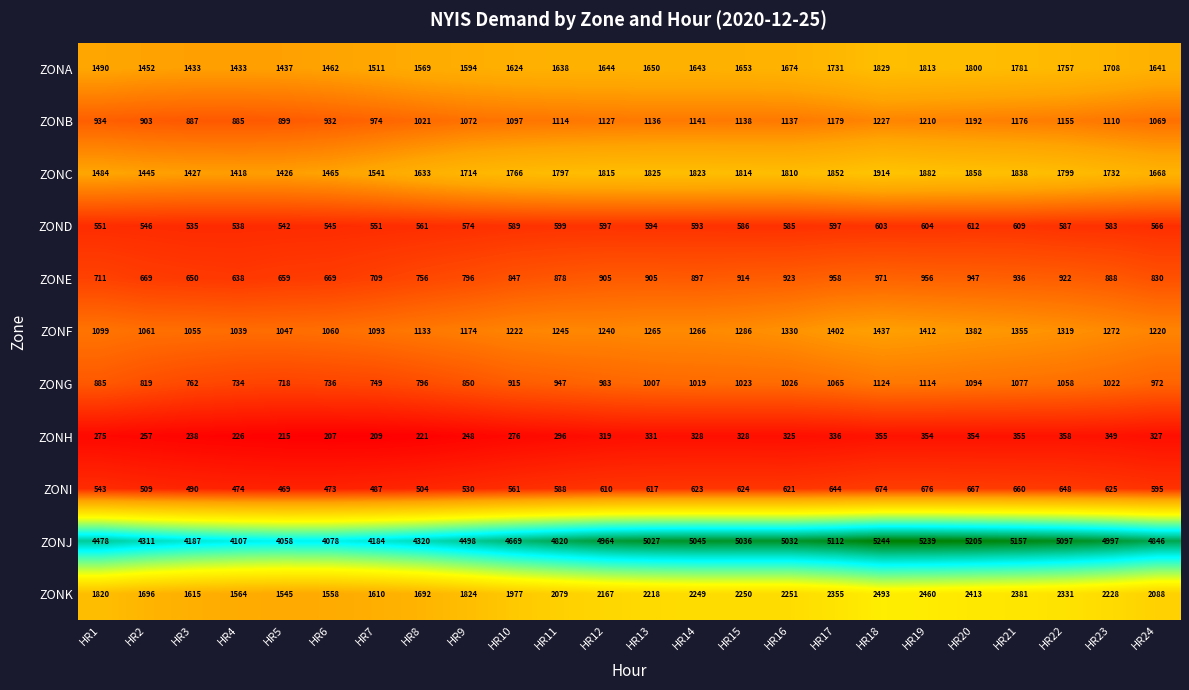

Rank the series by their maximum value, from lowest to highest.

ZONH, ZOND, ZONI, ZONE, ZONG, ZONB, ZONF, ZONA, ZONC, ZONK, ZONJ